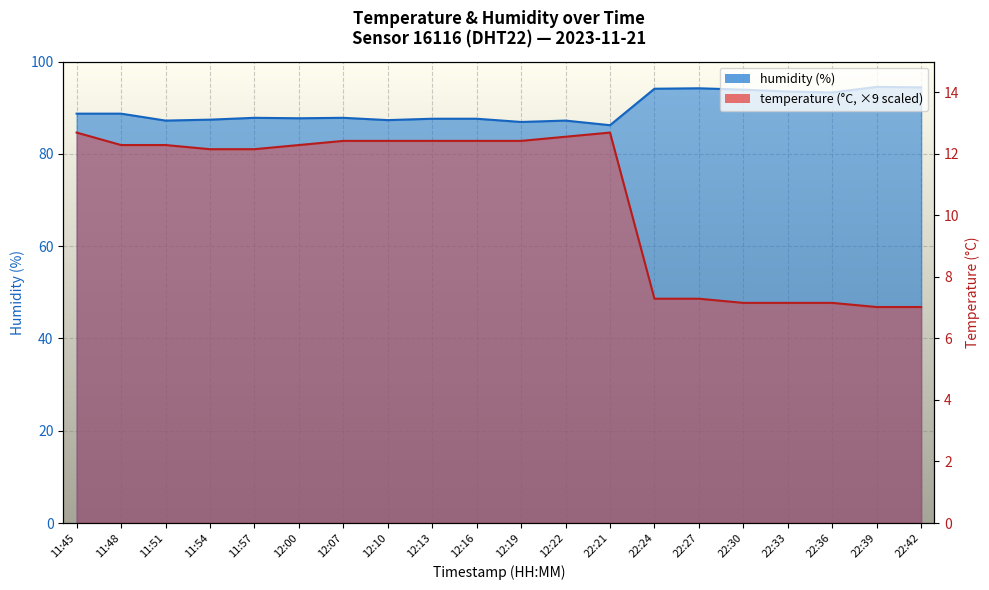

What is the minimum value for temperature?

46.8